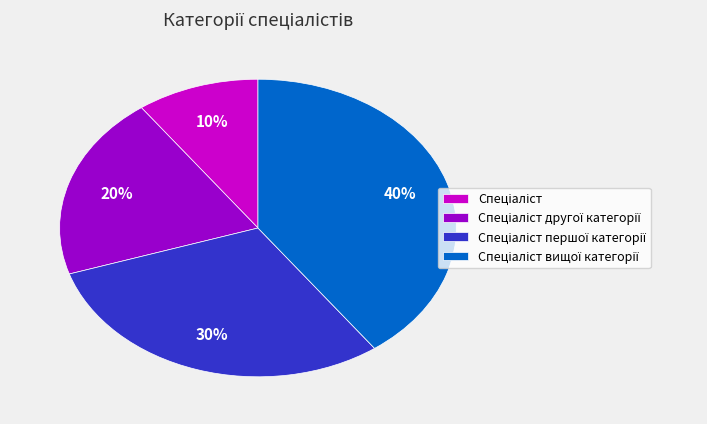

To the nearest percent, what is the average slice percentage?

25%